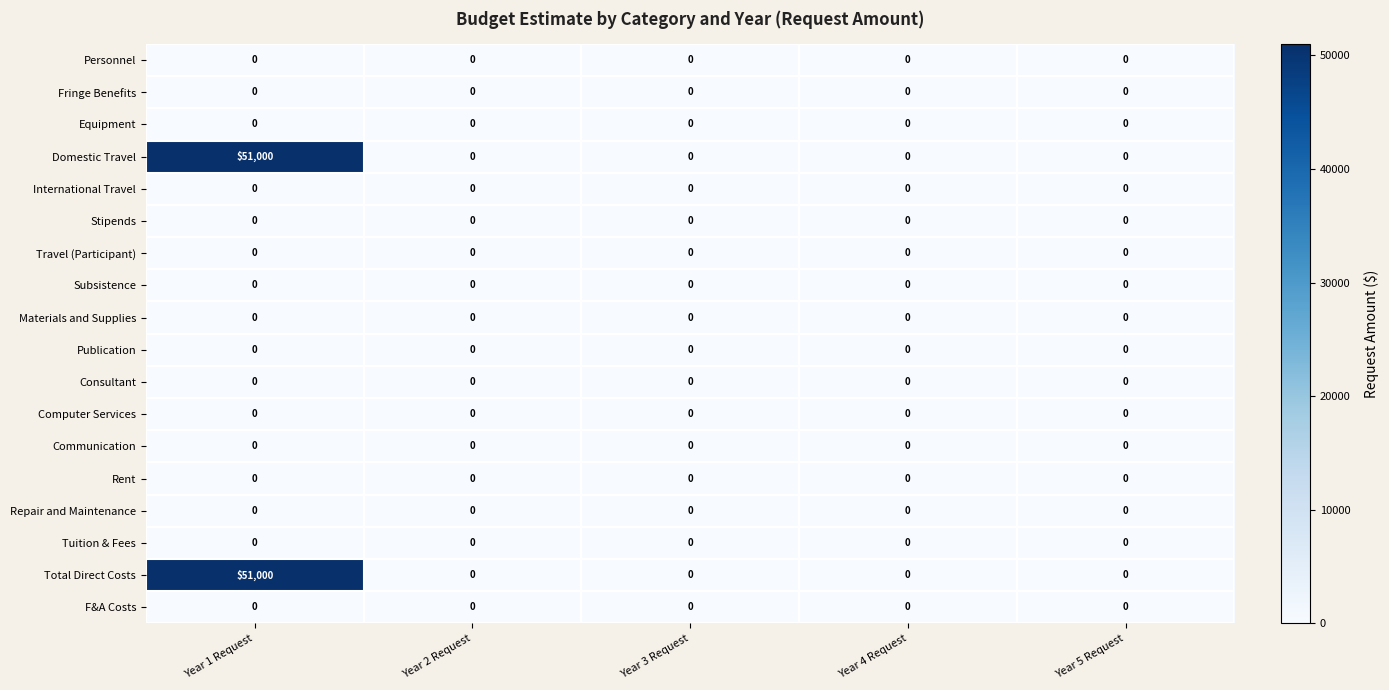

The Personnel series shows 0 at Year 2 Request. True or false?

True